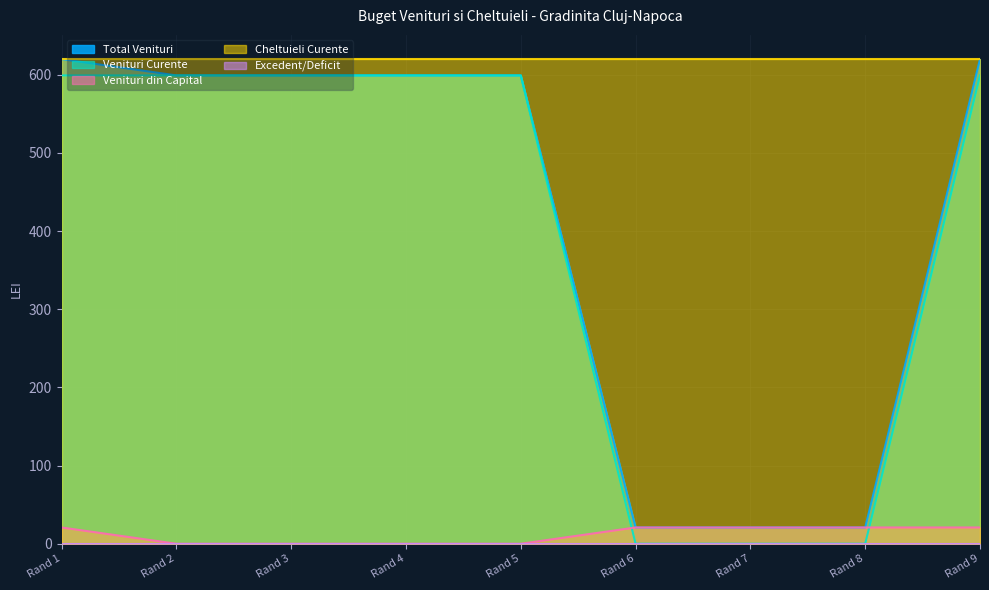

What is the maximum value for Venituri din Capital?

20.8